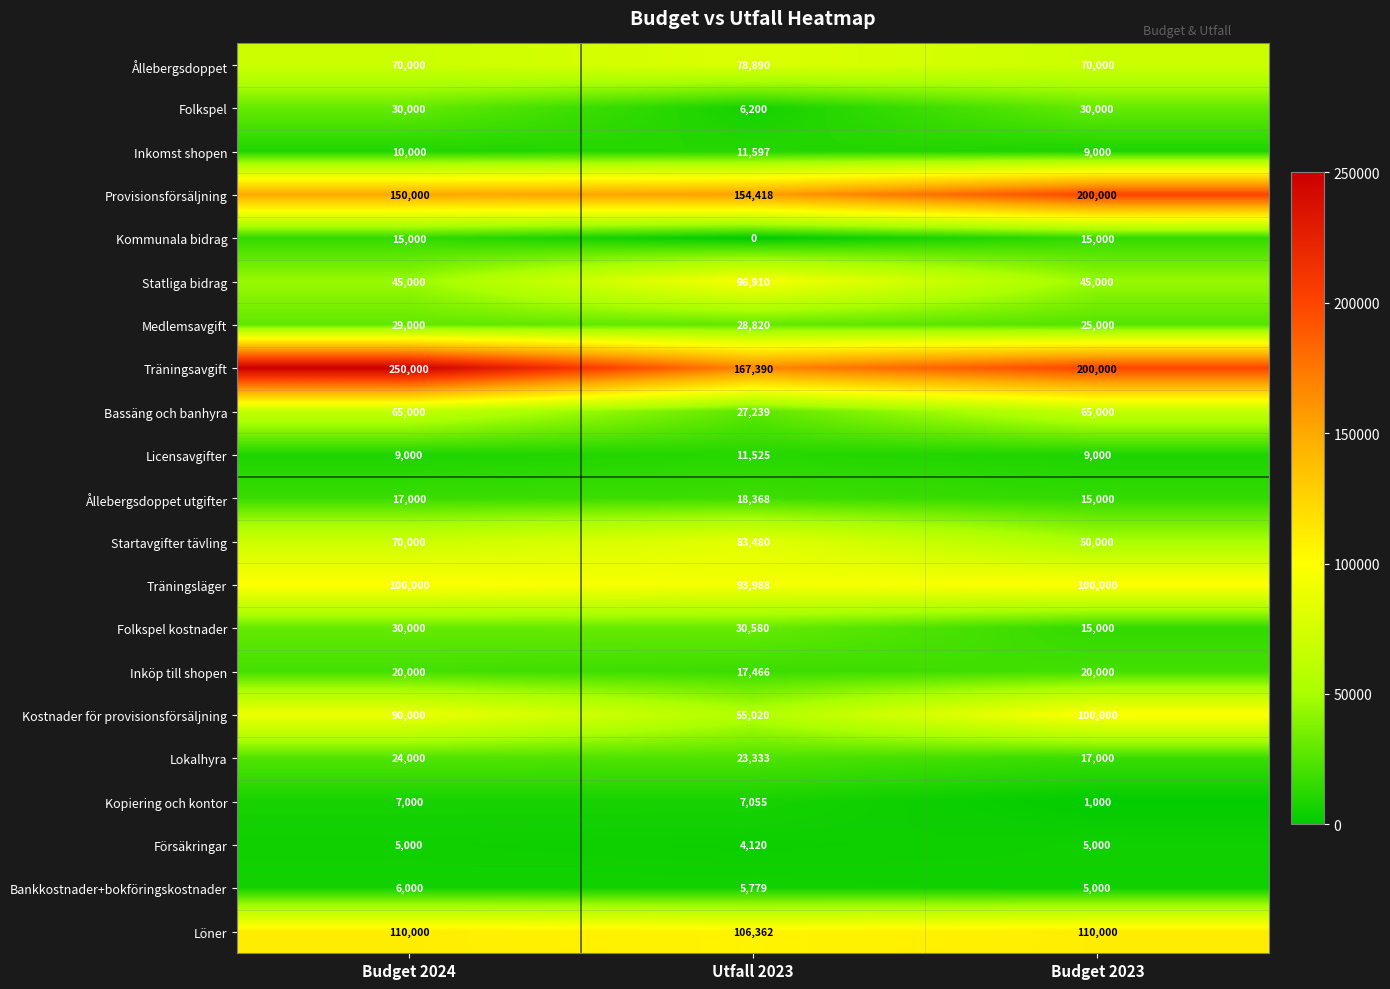

At how many categories does at least one series exceed 126277?

3